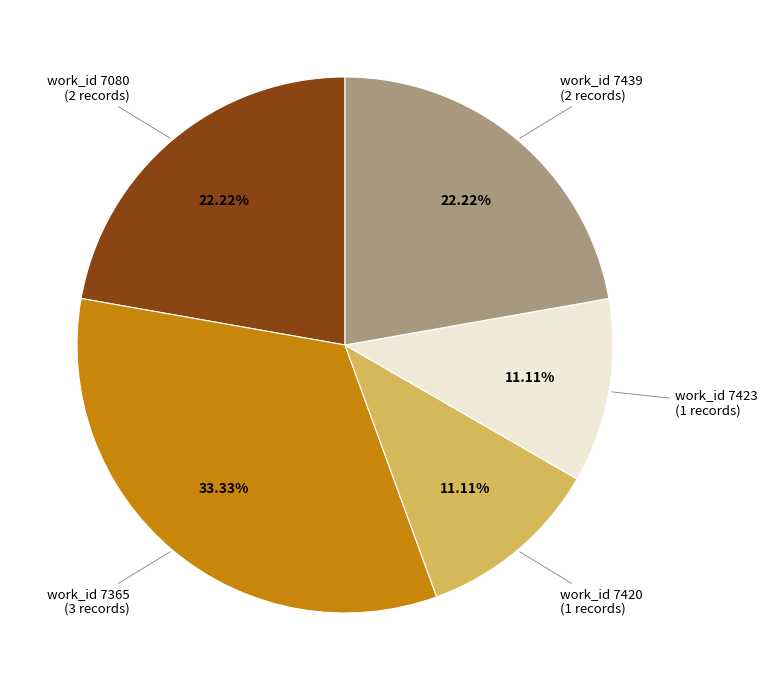

To the nearest percent, what is the average slice percentage?

20%